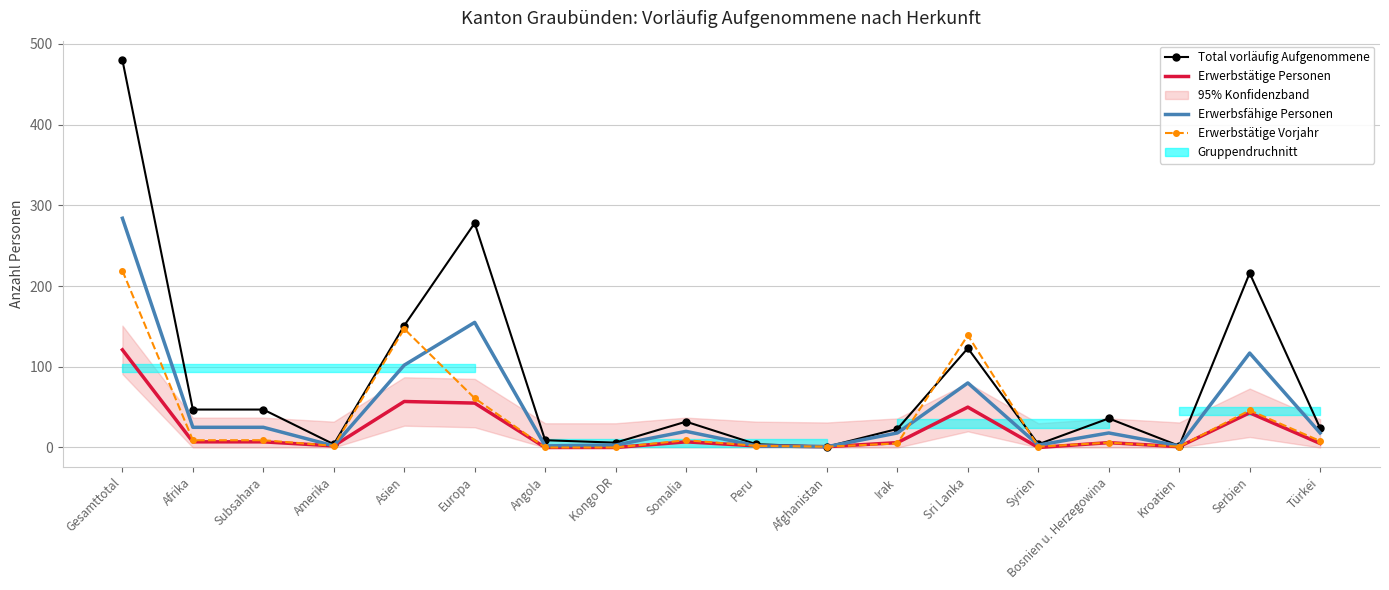

List the labels in order of Erwerbstätige Vorjahr value, smallest first.

Angola, Kongo DR, Afghanistan, Syrien, Kroatien, Amerika, Peru, Irak, Bosnien u. Herzegowina, Türkei, Afrika, Subsahara, Somalia, Serbien, Europa, Sri Lanka, Asien, Gesamttotal